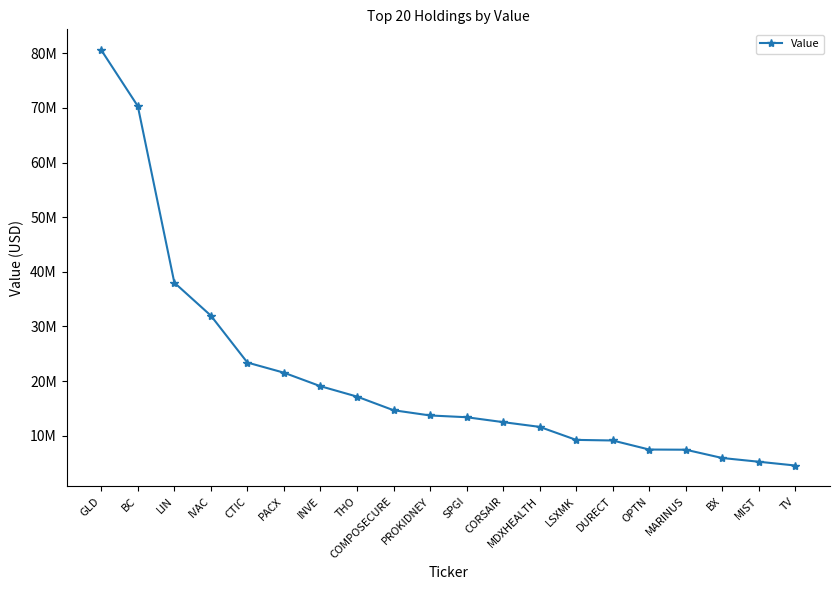

Is it true that the value at MDXHEALTH is 5393249?

False